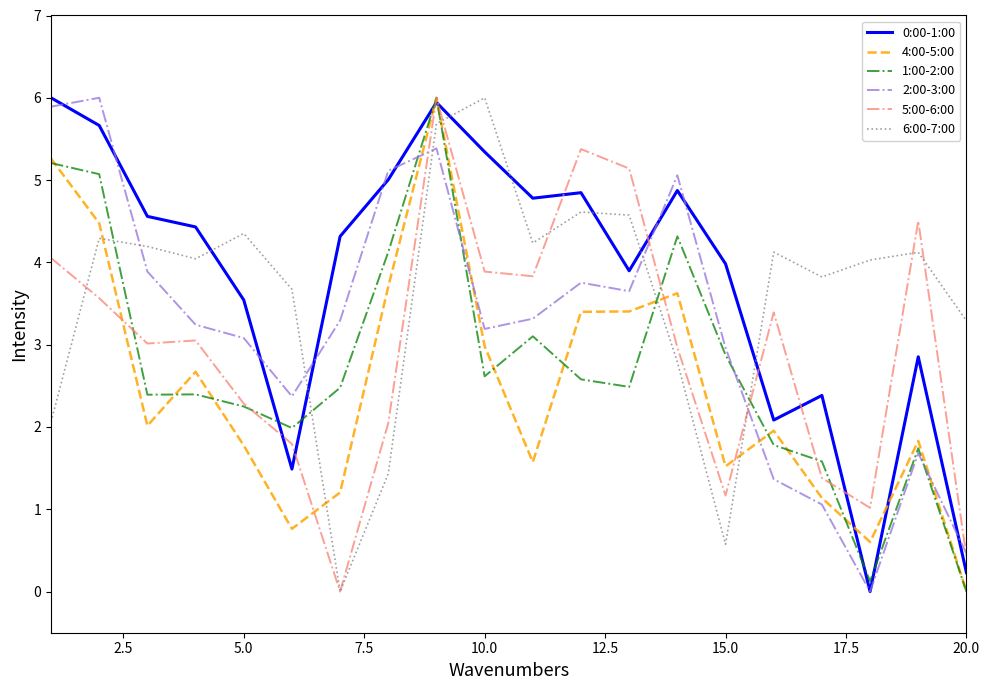

After their last crossing, which series has the higher values: 6:00-7:00 or 0:00-1:00?

6:00-7:00